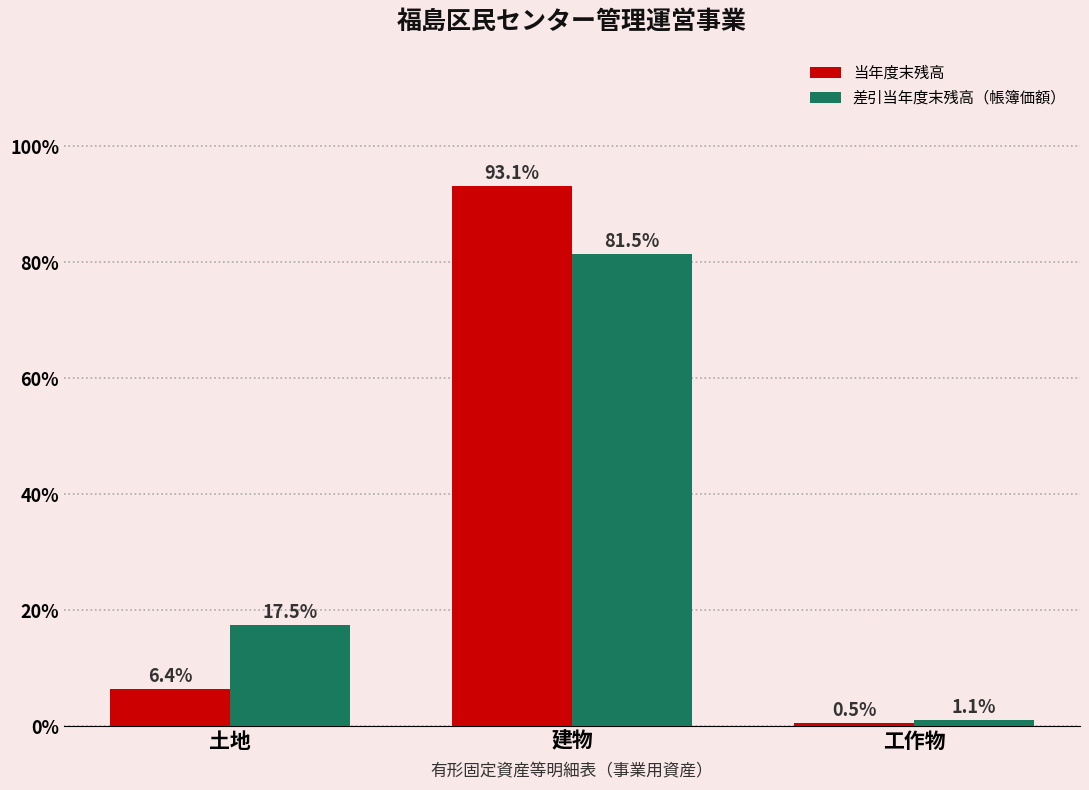

Reading left to right, what are all the values shown in this chart?

当年度末残高: 6.4	93.1	0.5
差引当年度末残高（帳簿価額）: 17.5	81.5	1.1